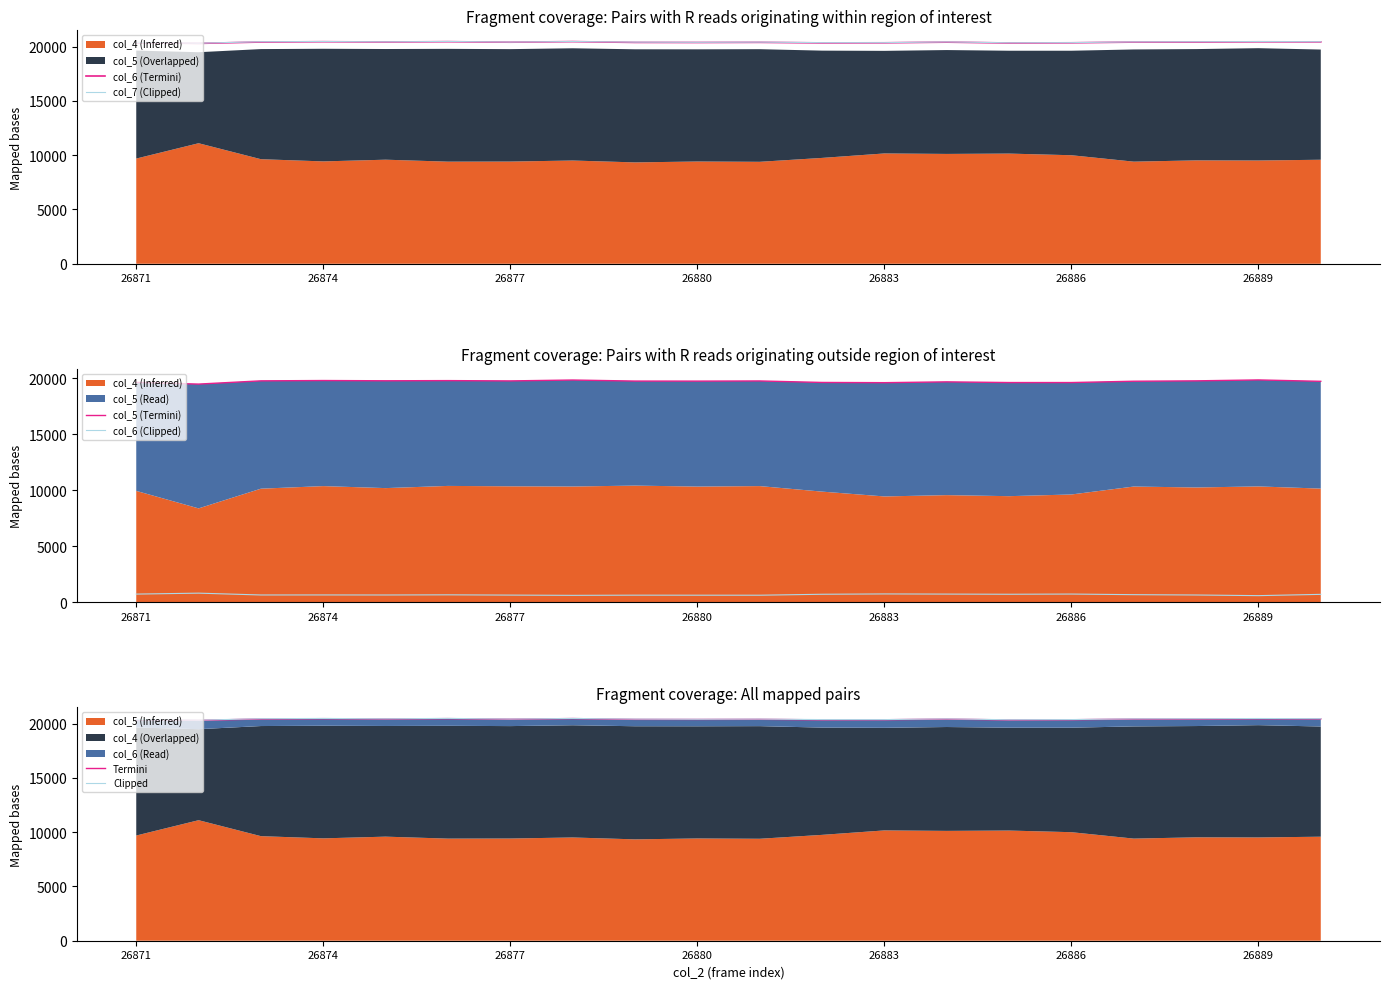

True or false: col_7 (Clipped) has a value of 20395 at 26880.

True